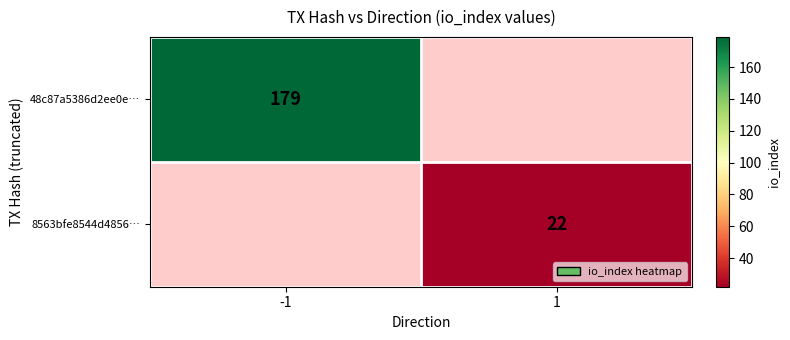

What is the greatest value displayed?

179.0